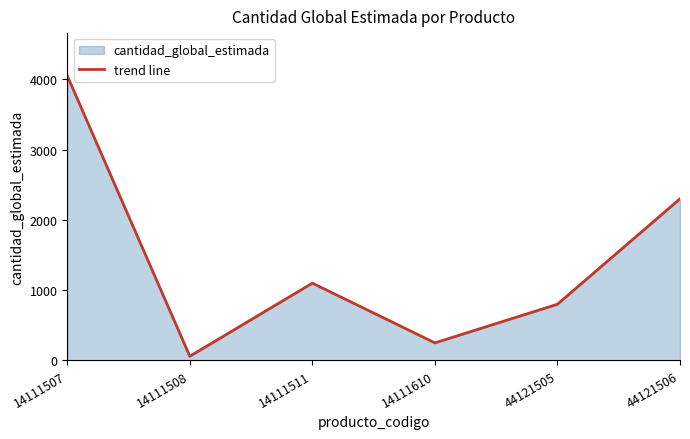

What is the difference between the maximum and minimum values?

3990